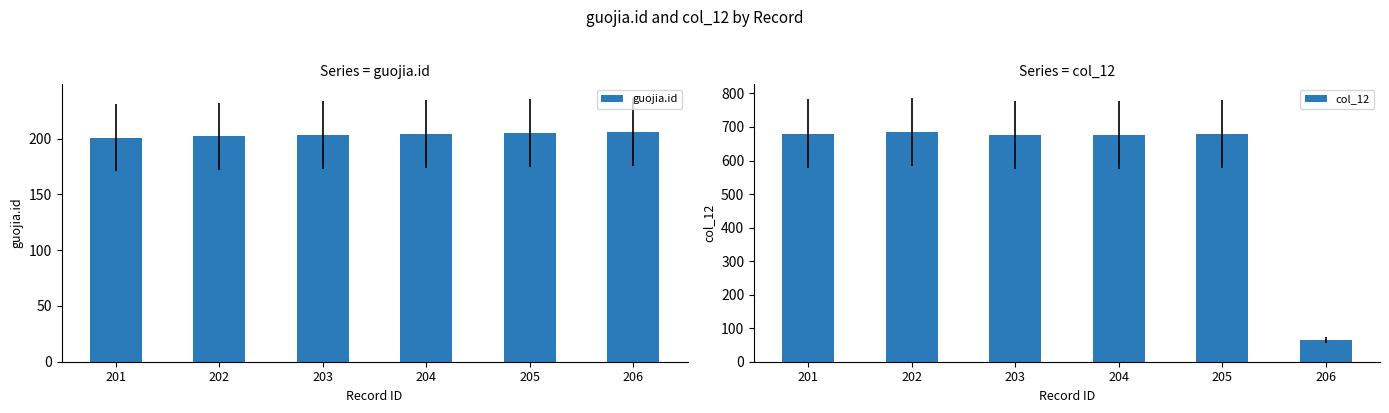

What are all the series names shown in the legend?

guojia.id, col_12